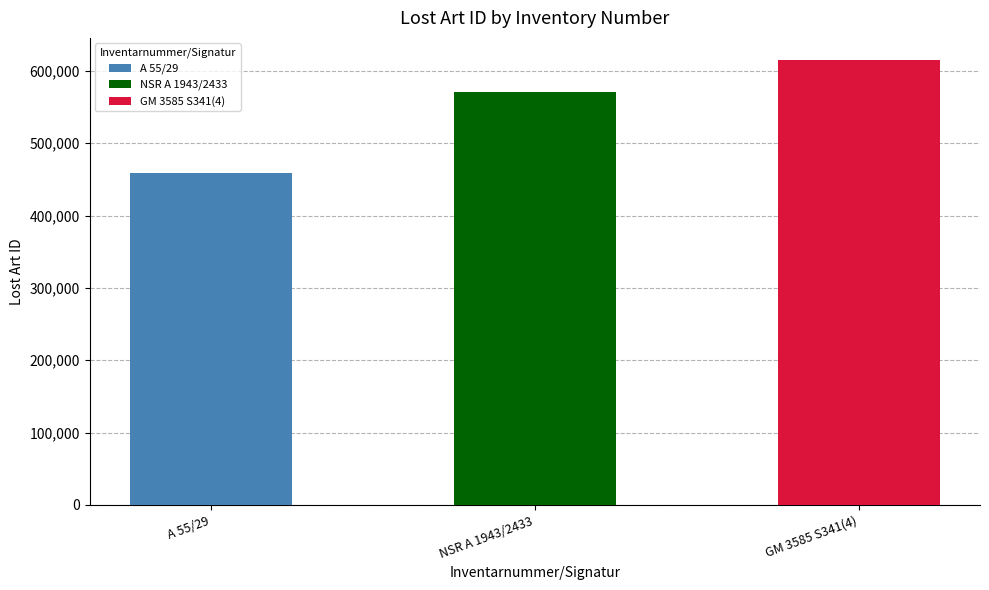

How many values exceed 570947?

1